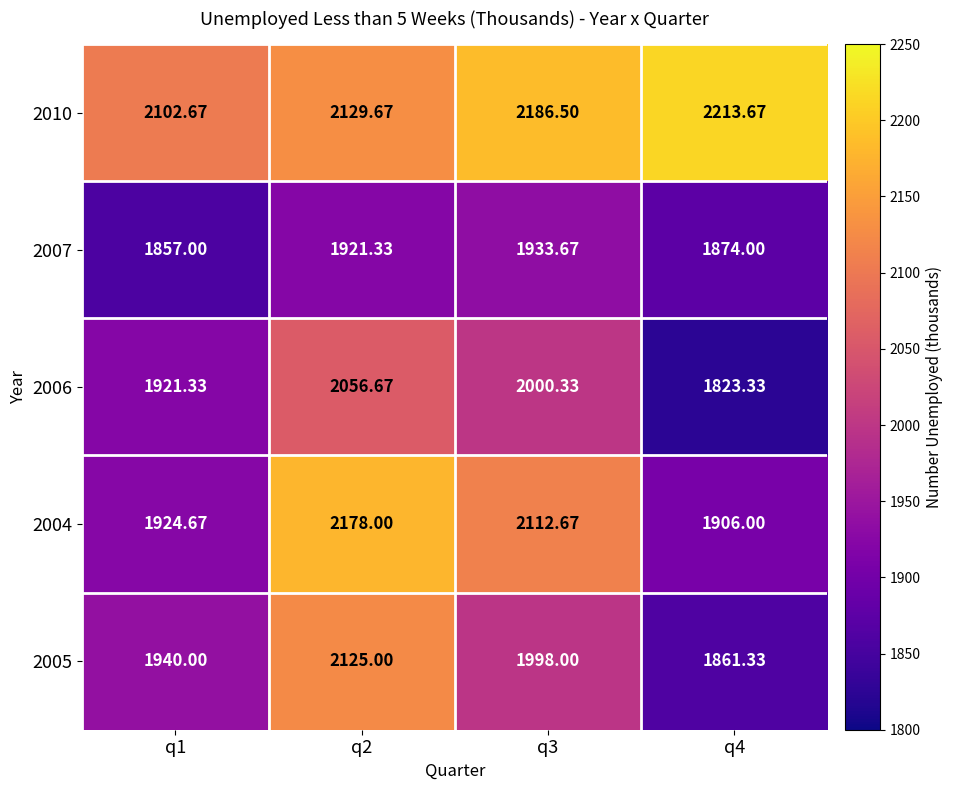

Reading left to right, extract all data points from this chart.

2010: q1=2102.7	q2=2129.7	q3=2186.5	q4=2213.7
2007: q1=1857.0	q2=1921.3	q3=1933.7	q4=1874.0
2006: q1=1921.3	q2=2056.7	q3=2000.3	q4=1823.3
2004: q1=1924.7	q2=2178.0	q3=2112.7	q4=1906.0
2005: q1=1940.0	q2=2125.0	q3=1998.0	q4=1861.3